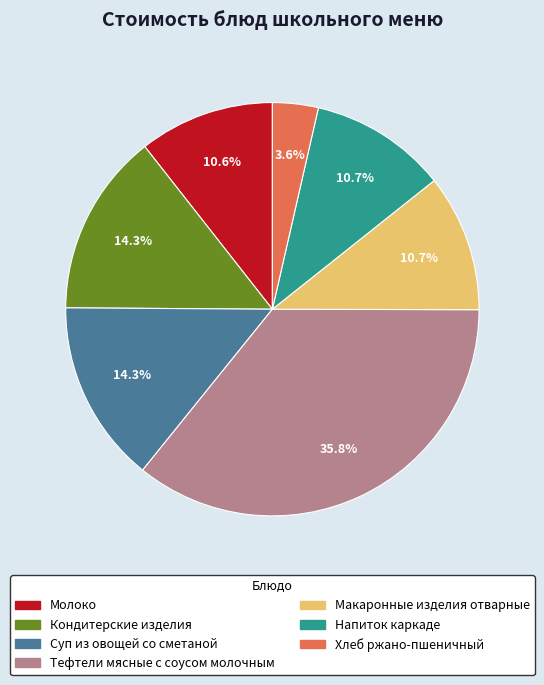

Which slice is the smallest?

Хлеб ржано-пшеничный